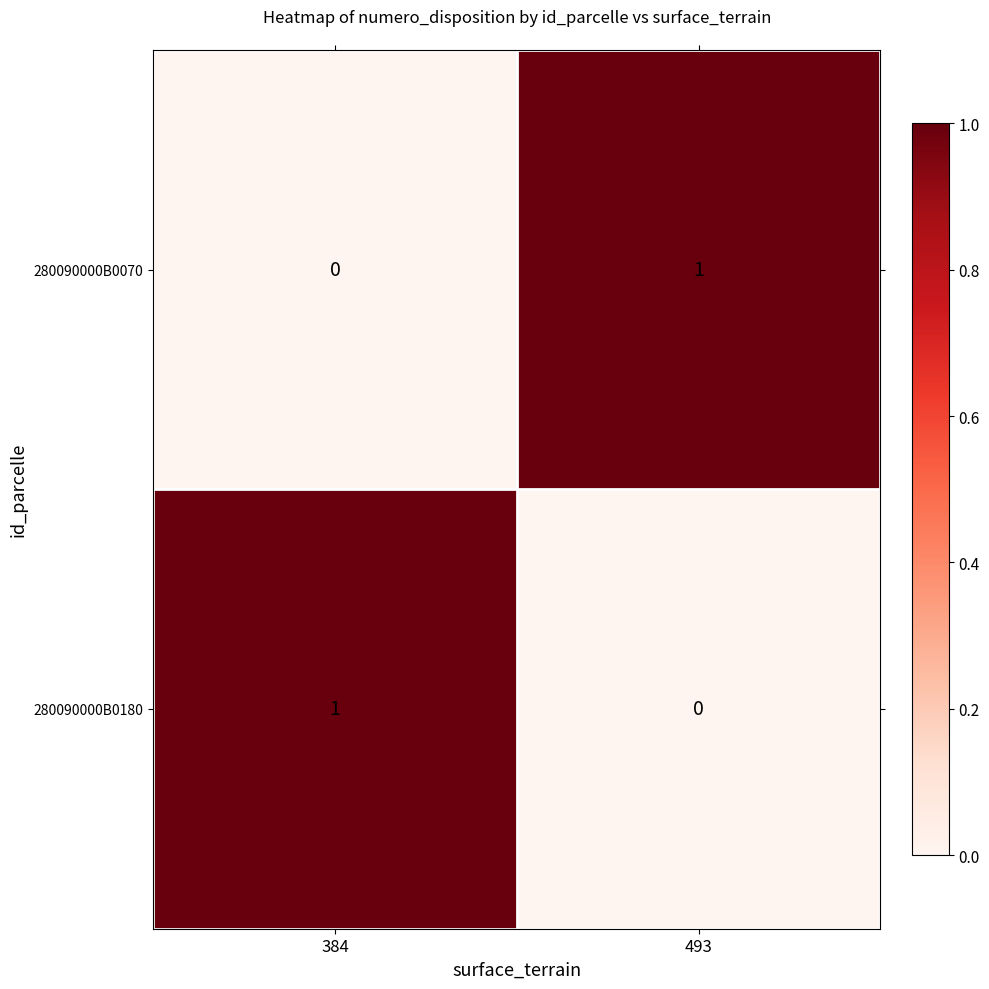

Which category has the lowest value in the 280090000B0180 series?

493